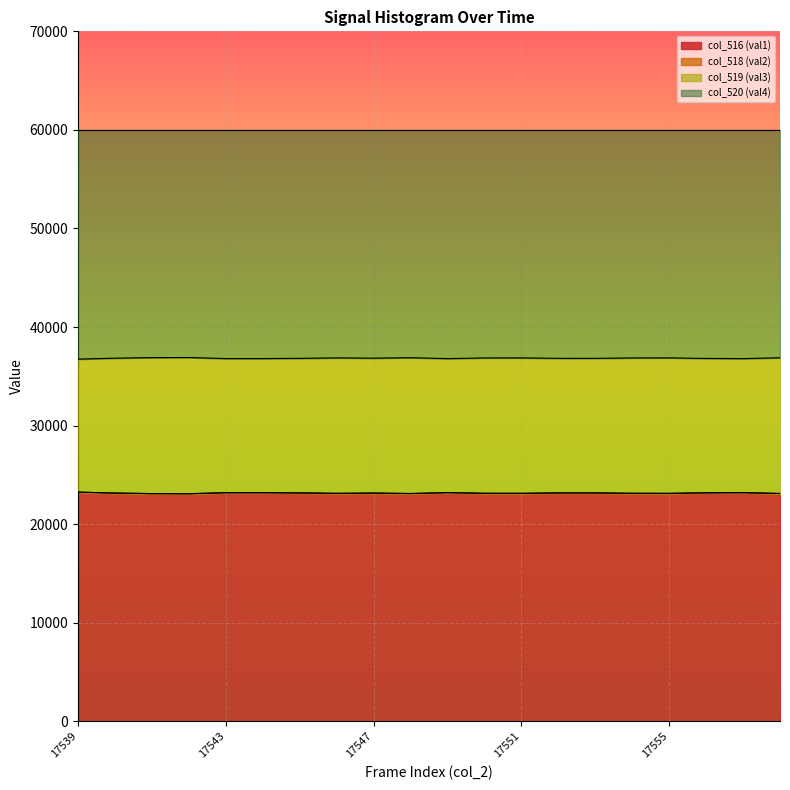

Is it true that col_516 (val1) equals 23198.0 at 17544?

True